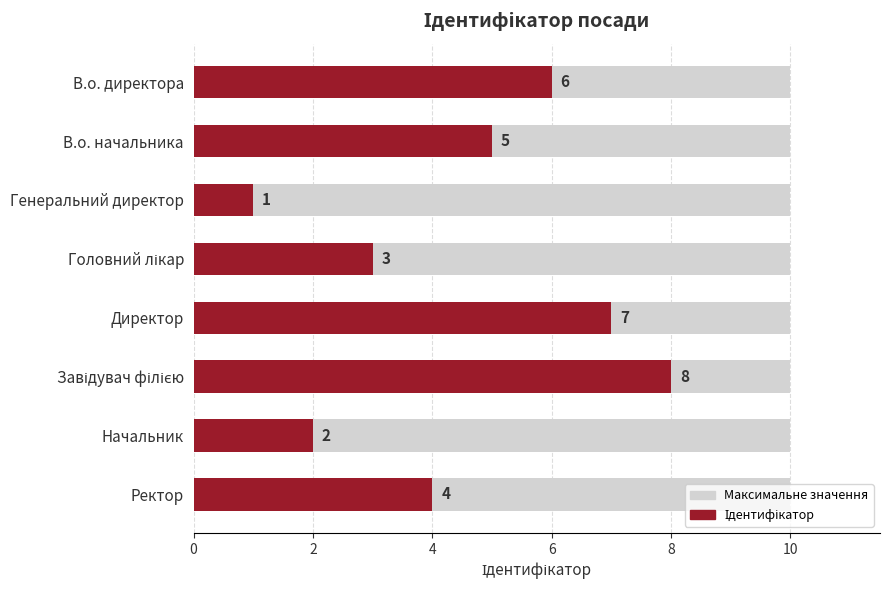

What is the sum of the Ідентифікатор values at В.о. начальника and Завідувач філією?

13.0